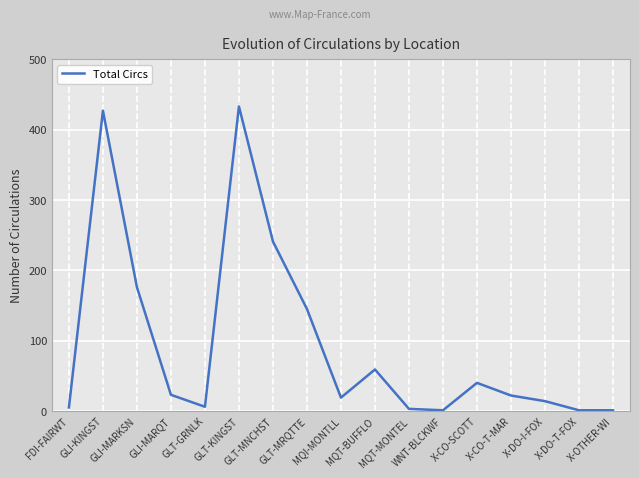

How many interior local peaks (higher than both neighbors) does the data have?

4